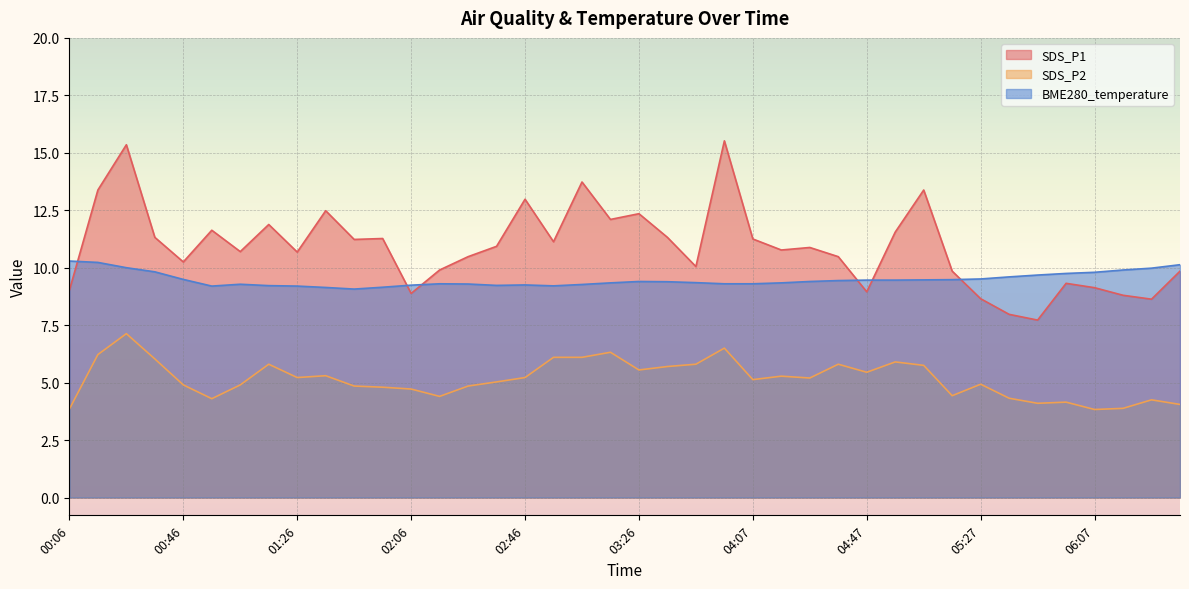

What is the smallest value displayed?

3.8